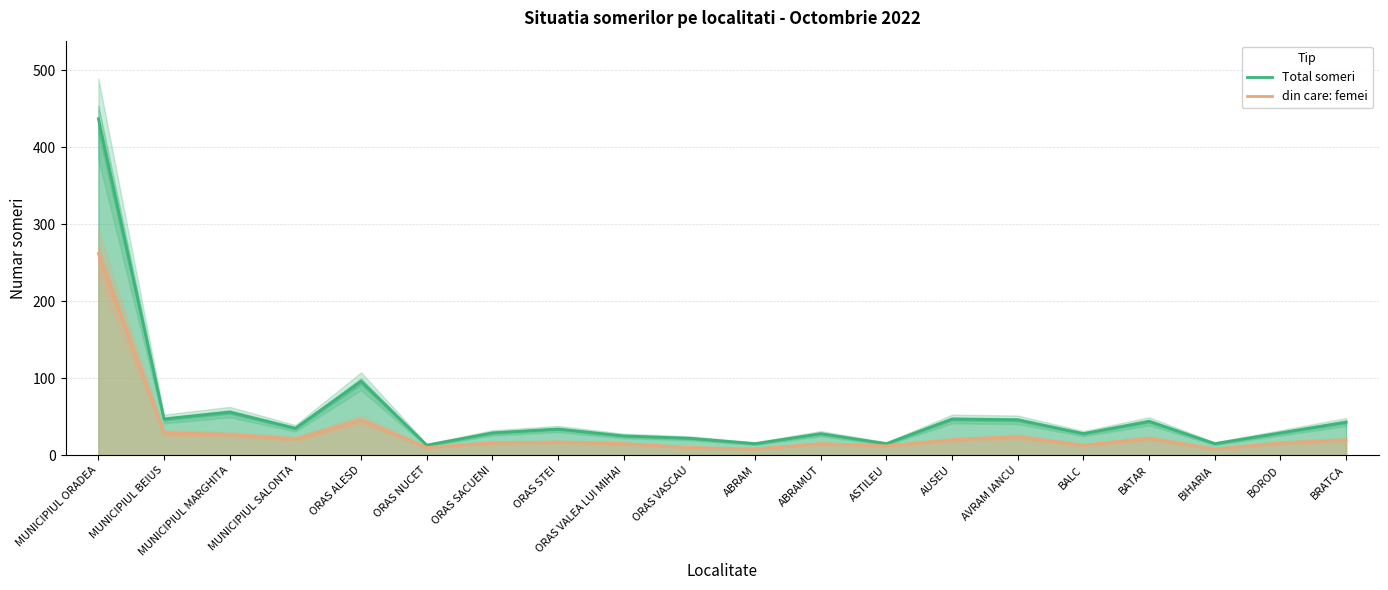

At which label does Total someri reach its minimum?

ORAS NUCET